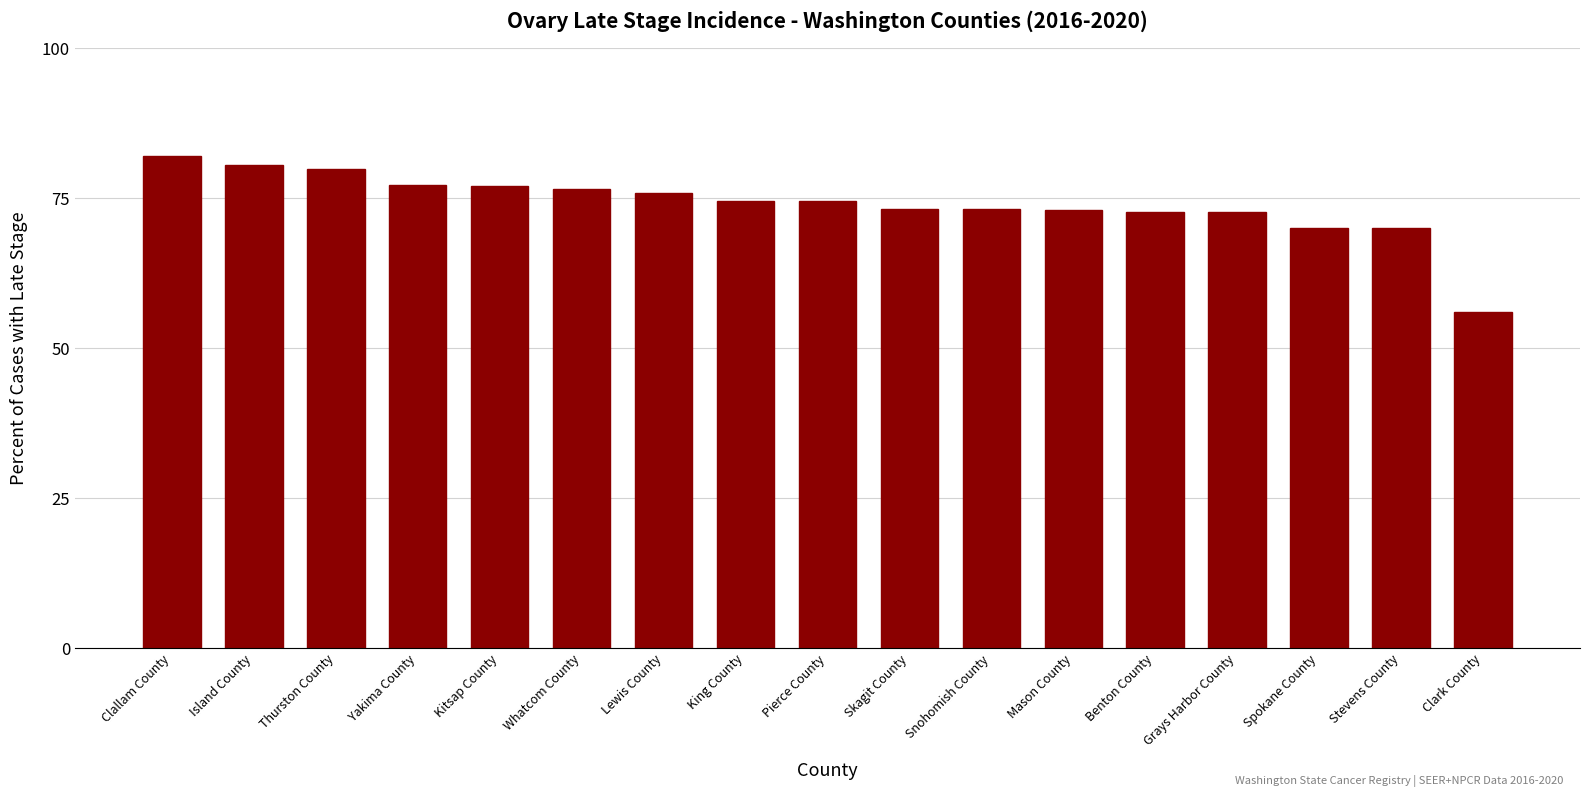

The value at Spokane County is 48.7. True or false?

False